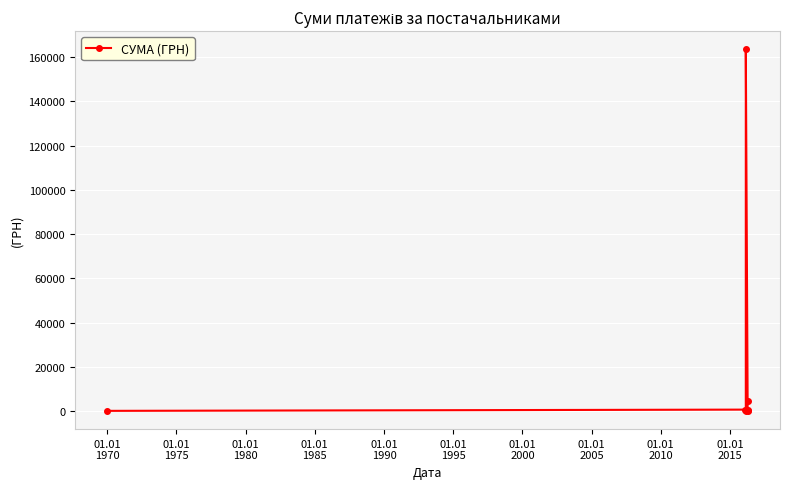

Which has a higher value, 01.01
1990 or 01.01
1970?

01.01
1970